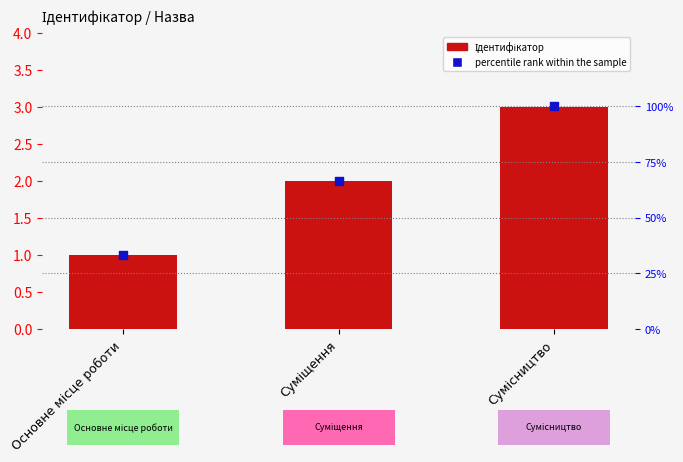

At how many categories does at least one series exceed 36?

2